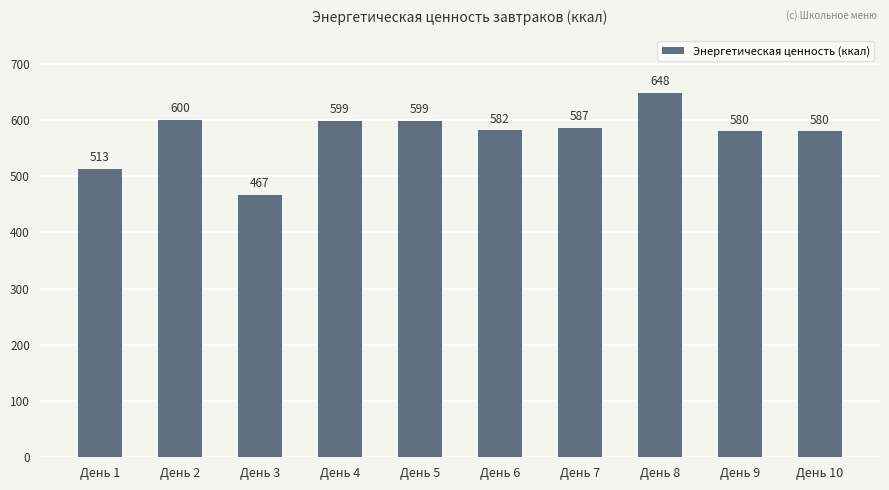

Between День 1 and День 2, which is larger?

День 2